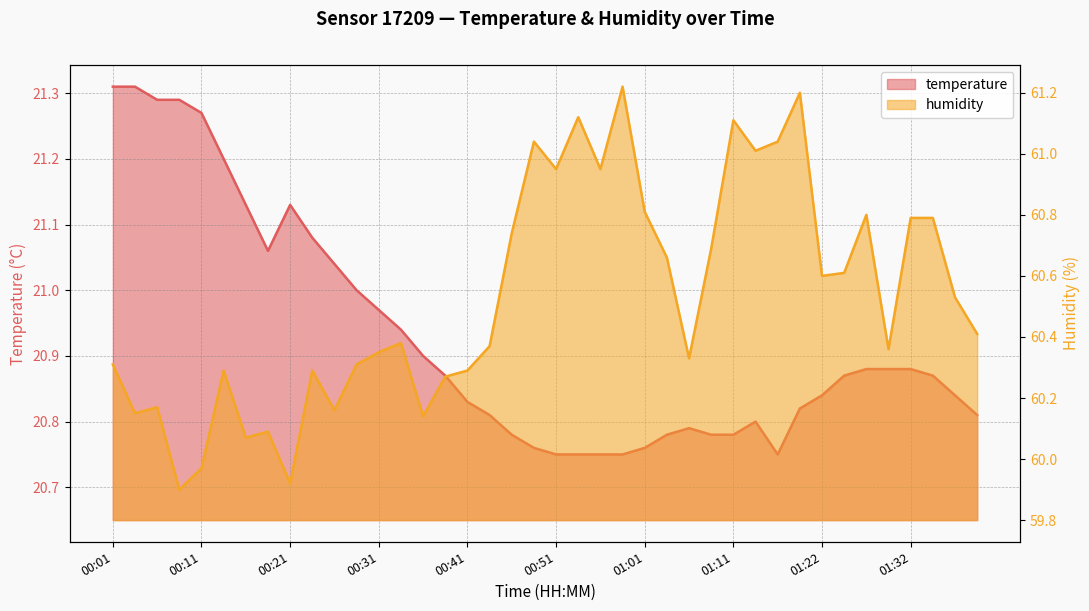

What is the minimum value for temperature?

20.8